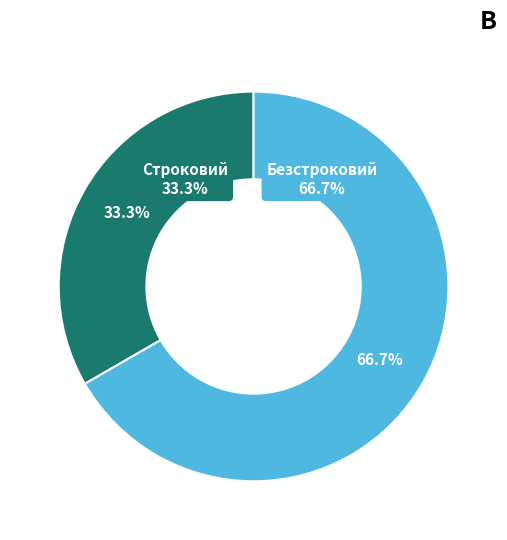

What is the change in value from Строковий to Безстроковий?

+1